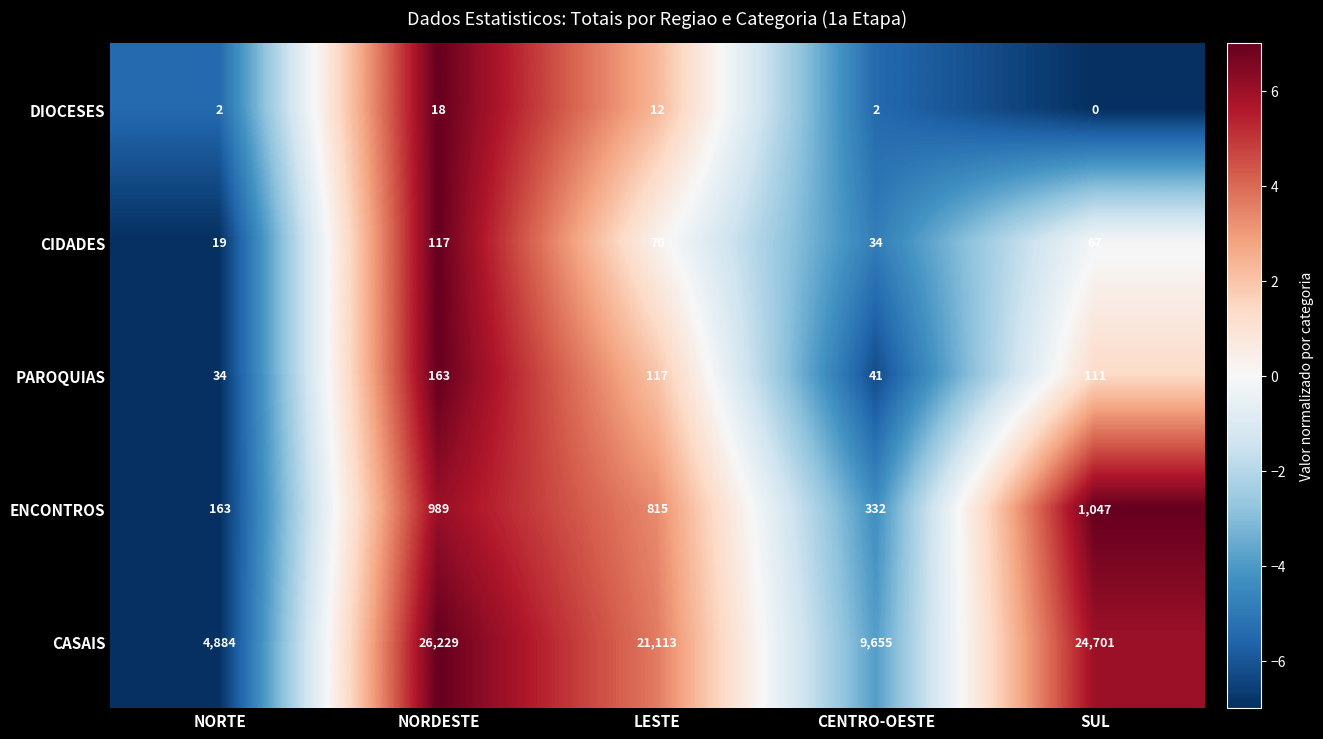

Which category has the lowest value in the ENCONTROS series?

NORTE